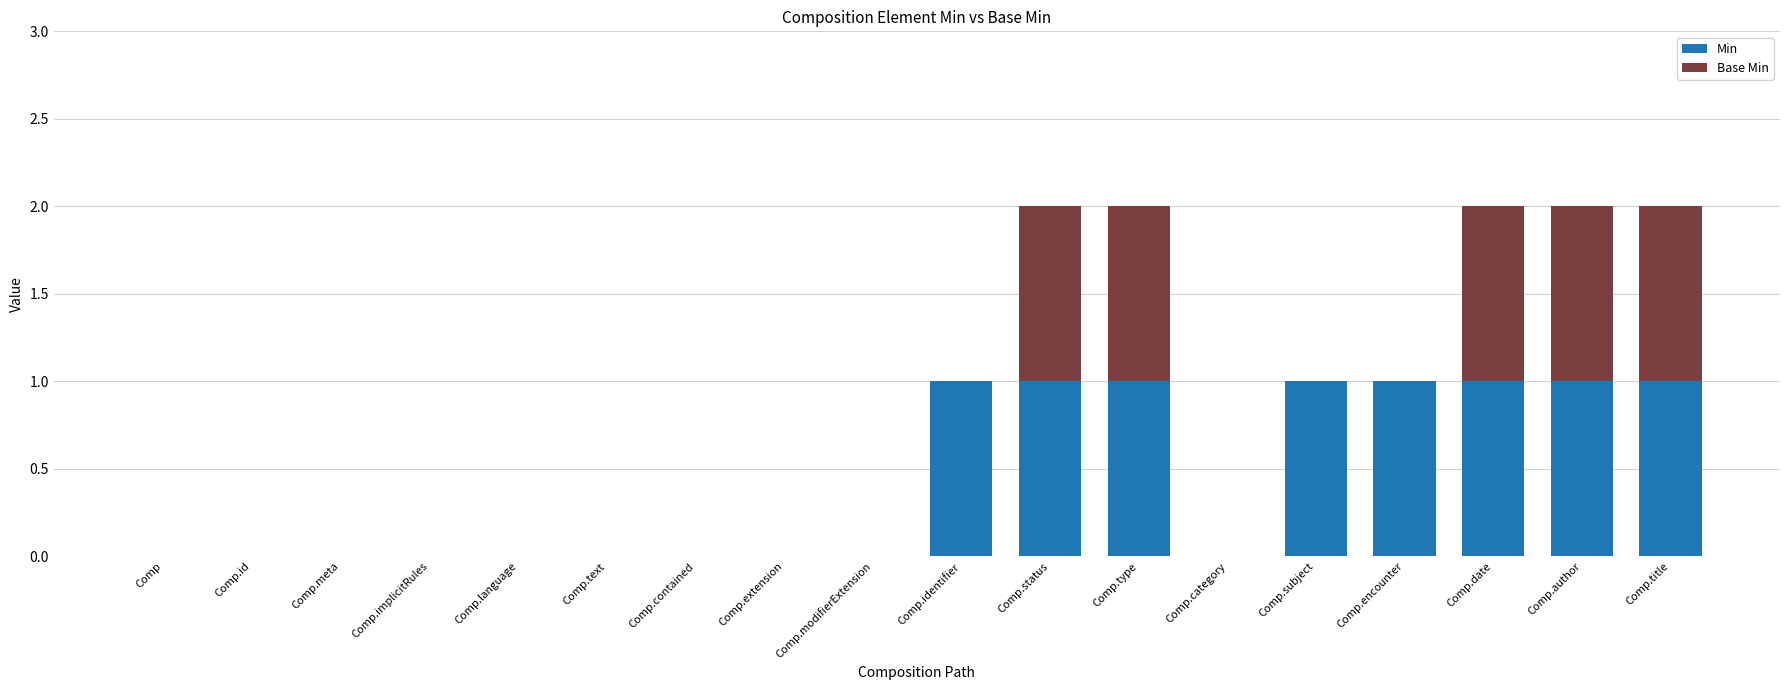

True or false: Min has a value of 1 at Comp.identifier.

True